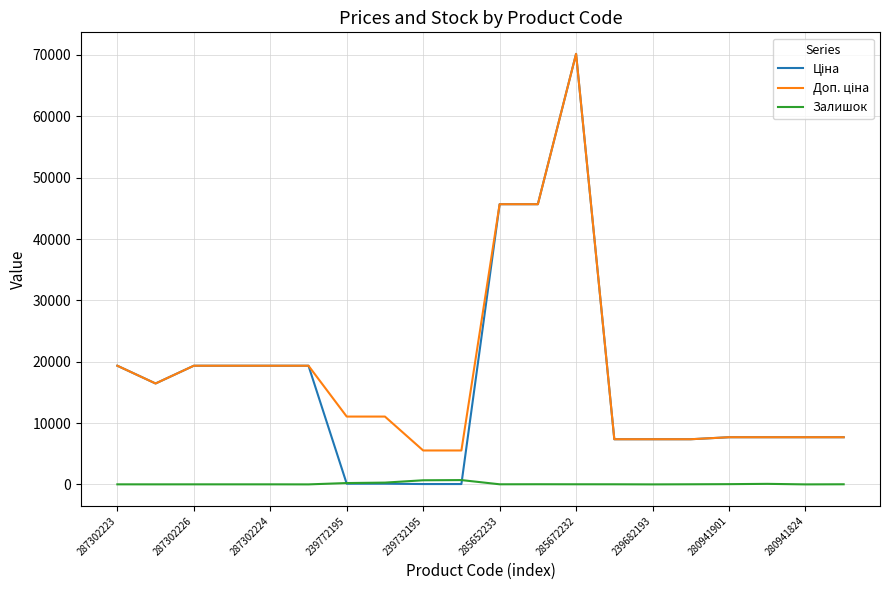

What is the greatest value displayed?

70181.6